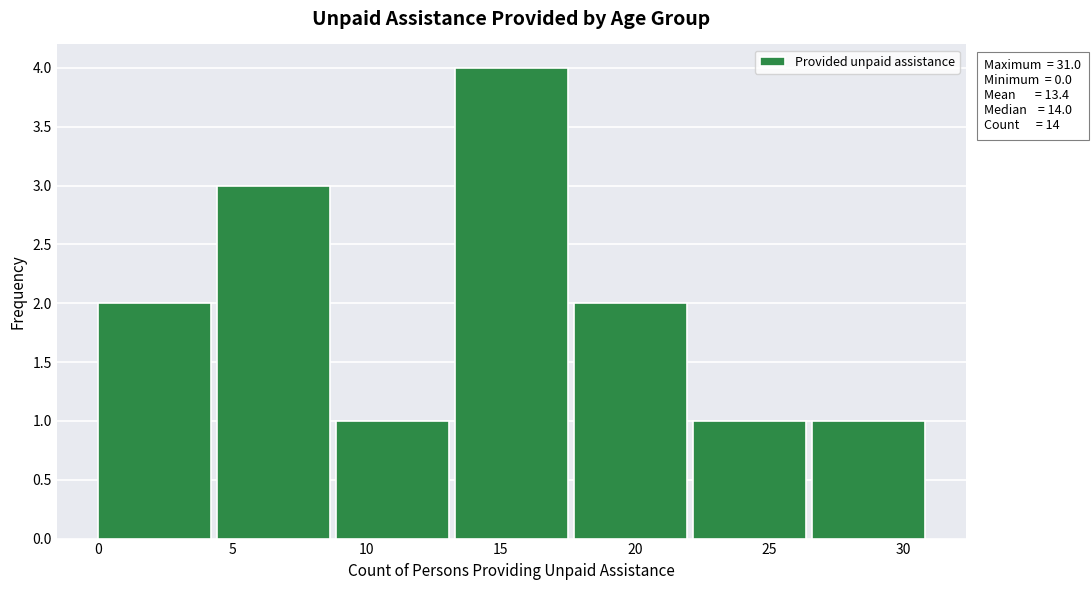

Over which range of the x-axis is the bar tallest?

13.5 to 17.5